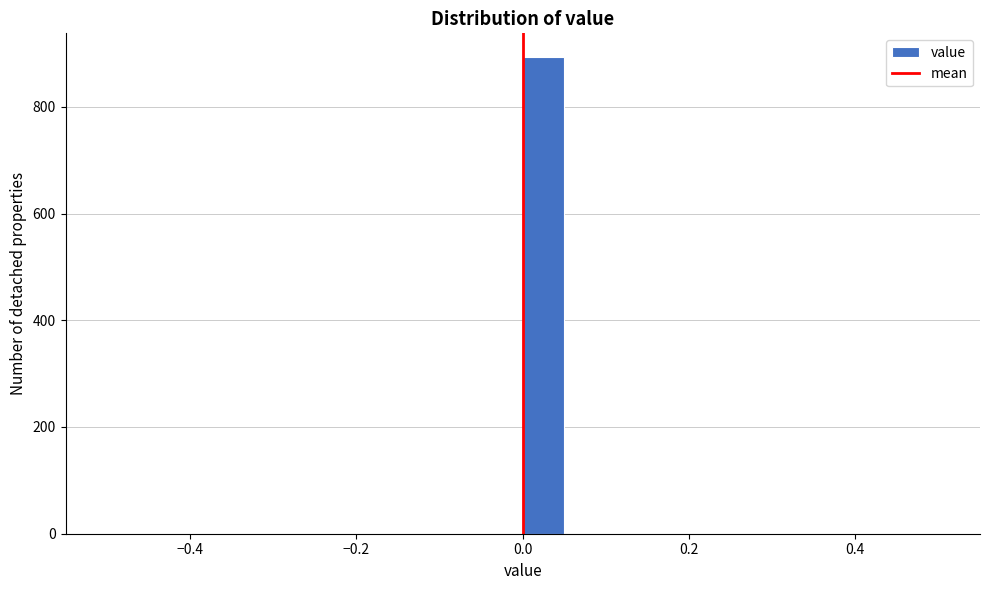

Read against the x-axis, roughly where is the centre of the tallest bar?

0.02